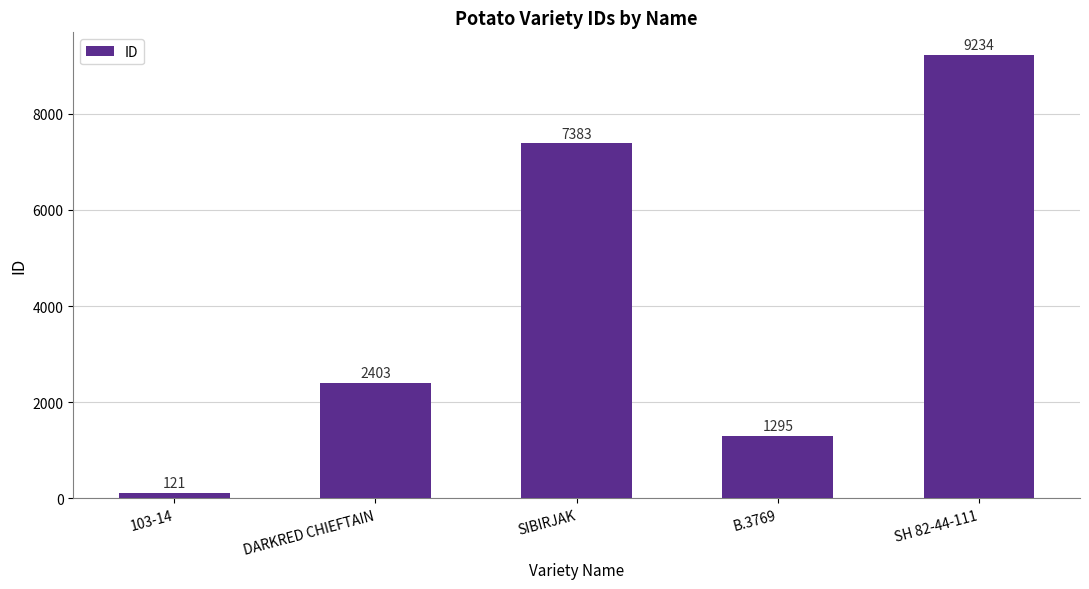

Which label corresponds to the smallest value in the chart?

103-14